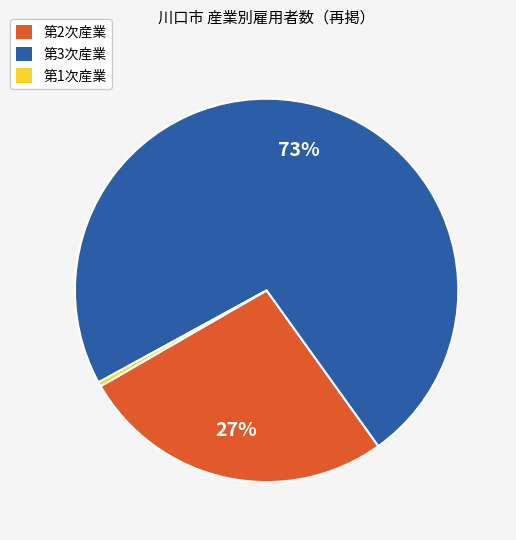

Is the sum of 第2次産業 and 第3次産業 greater than half?

Yes